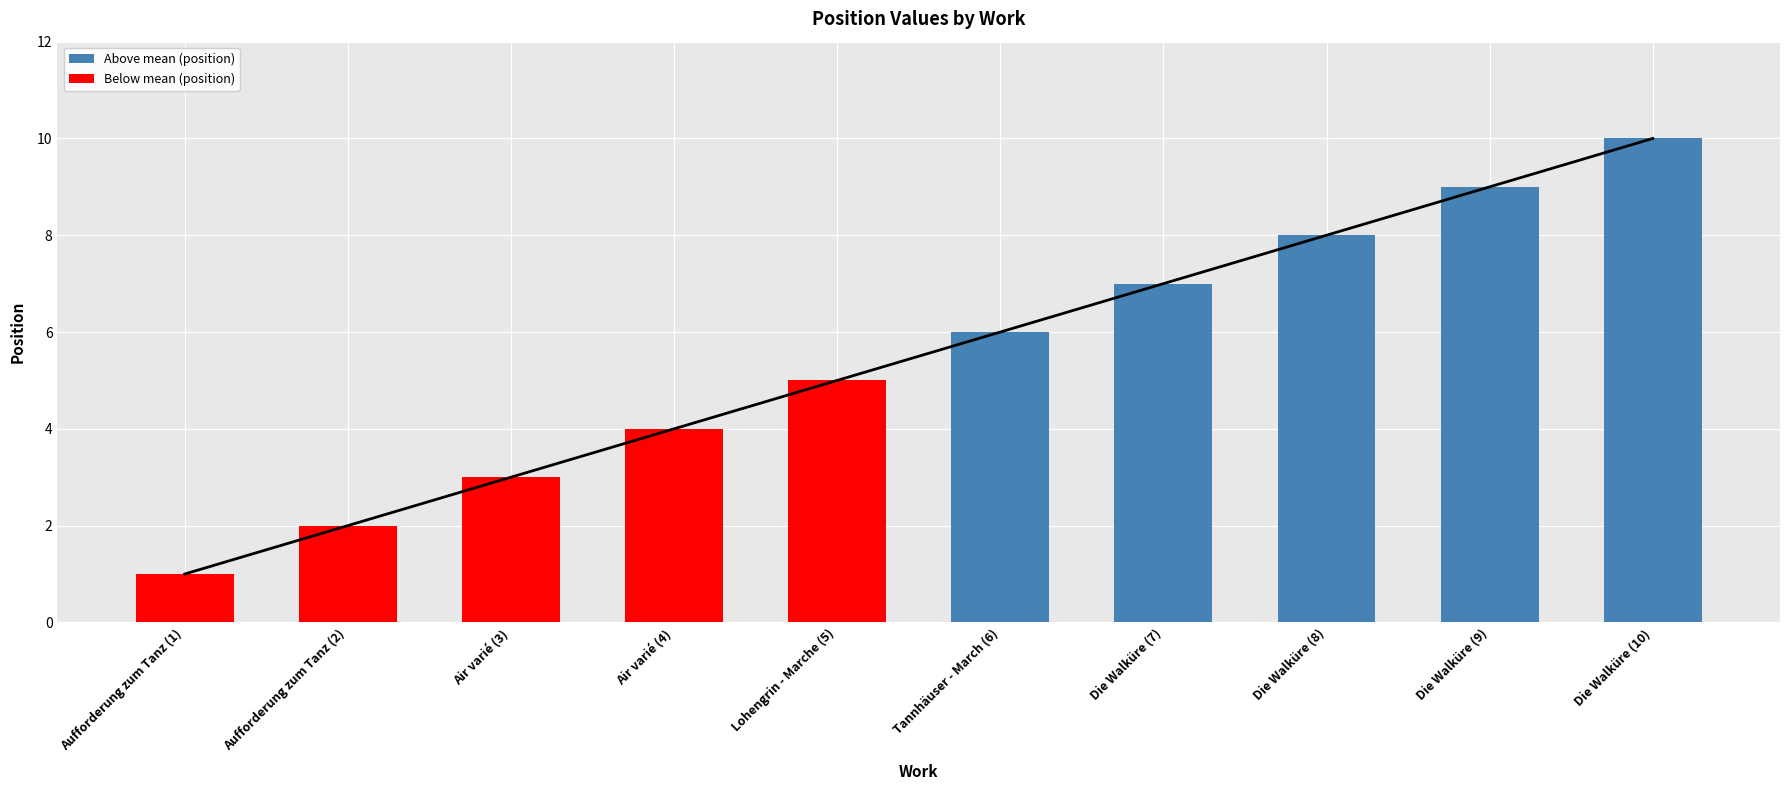

Reading left to right, extract all data points from this chart.

1	2	3	4	5	6	7	8	9	10